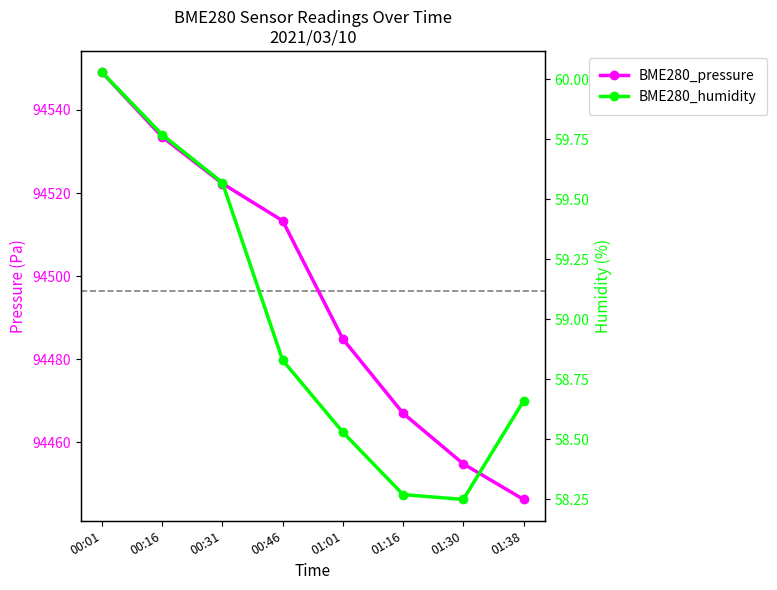

Does the chart have visible grid lines?

No